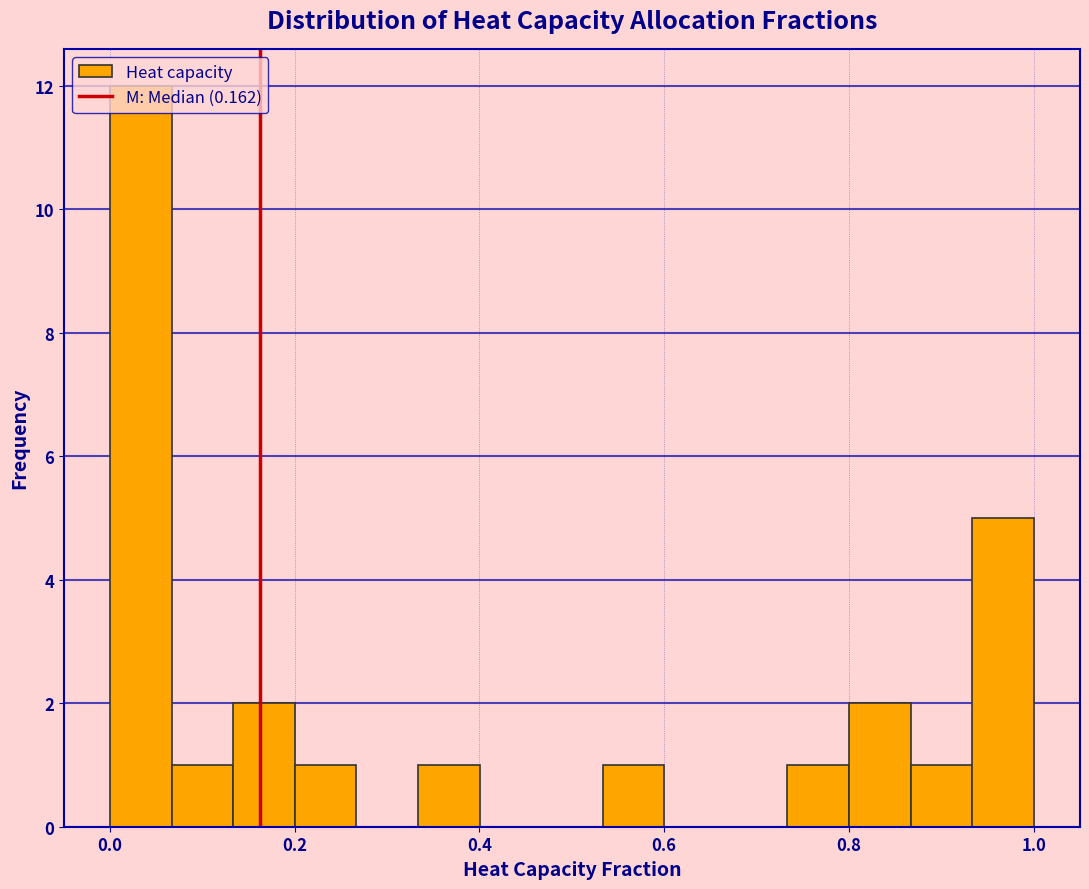

Read against the x-axis, roughly where is the centre of the tallest bar?

0.04